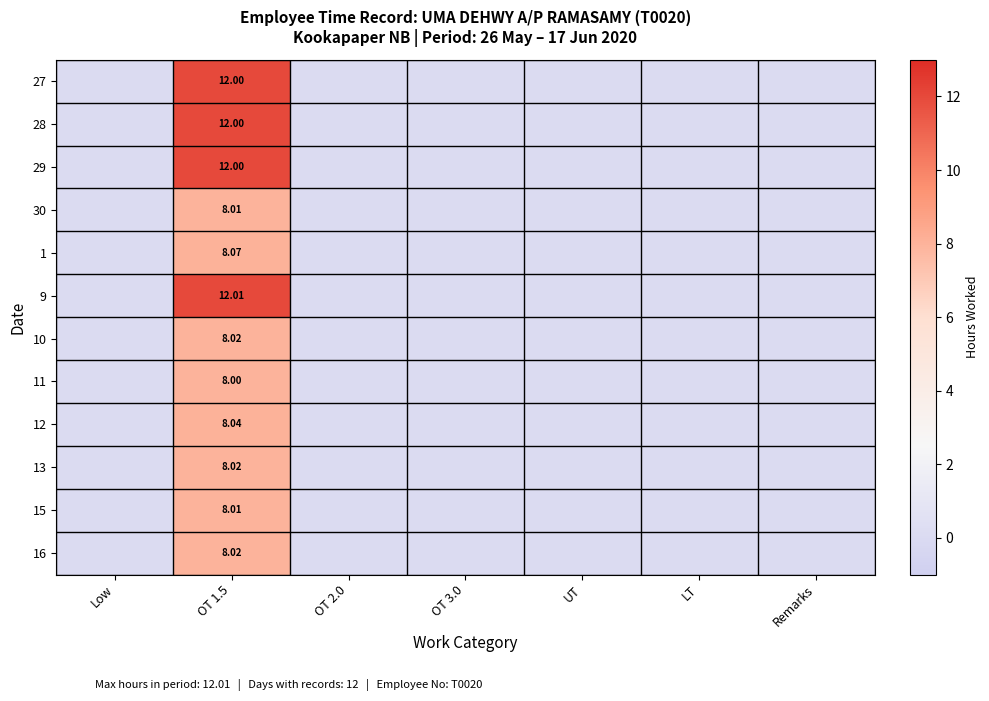

Between OT 1.5 and UT, which series saw the biggest shift?

9